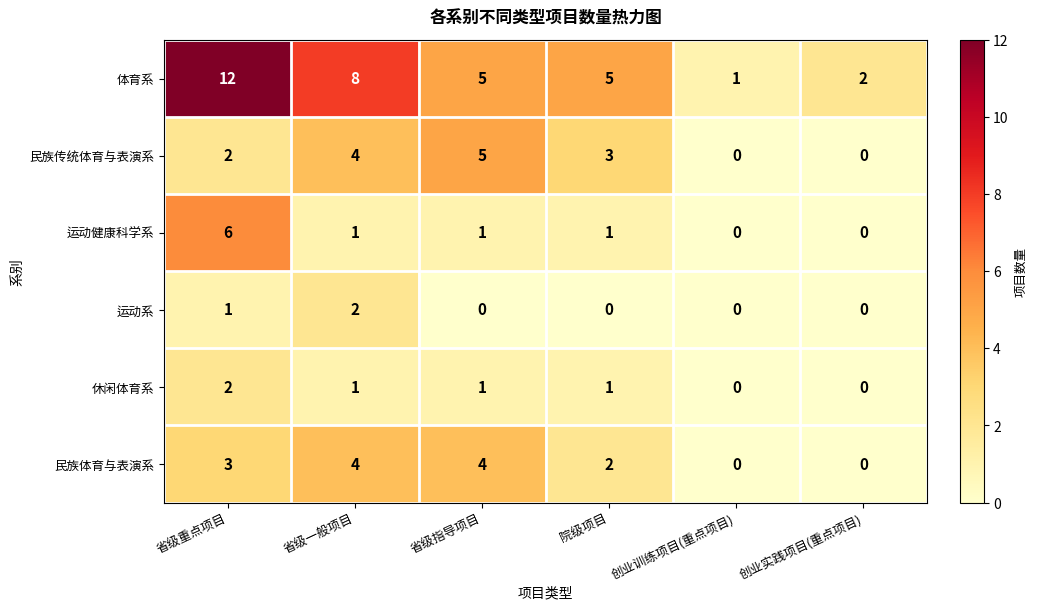

Between 省级指导项目 and 创业实践项目(重点项目), which series saw the biggest shift?

民族传统体育与表演系